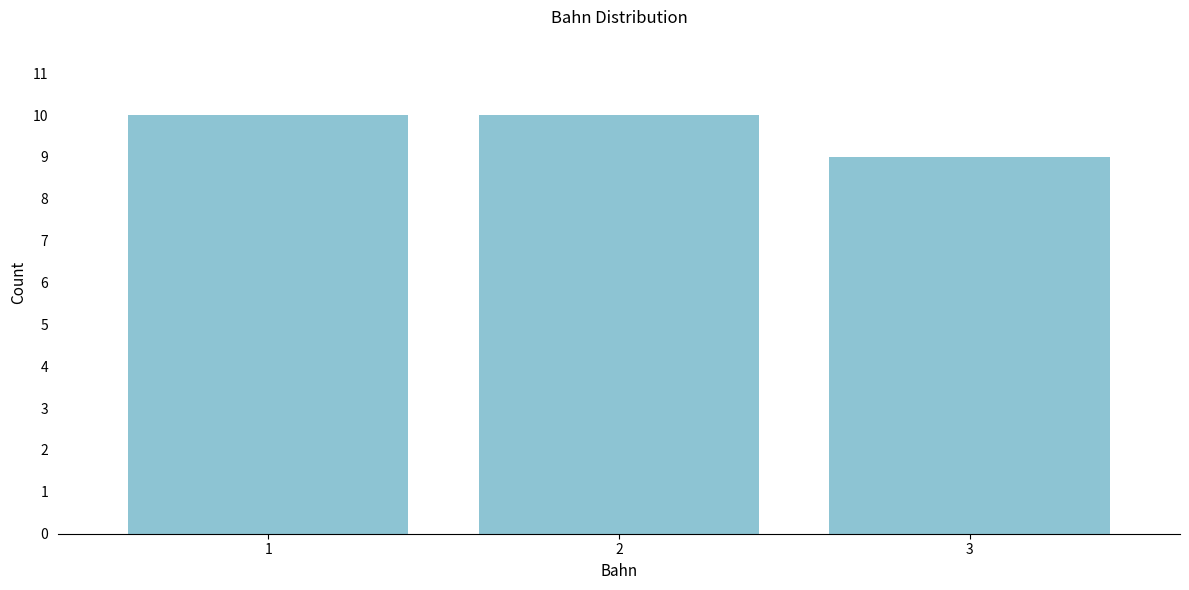

Reading left to right, list all the values displayed in this chart.

10	10	9